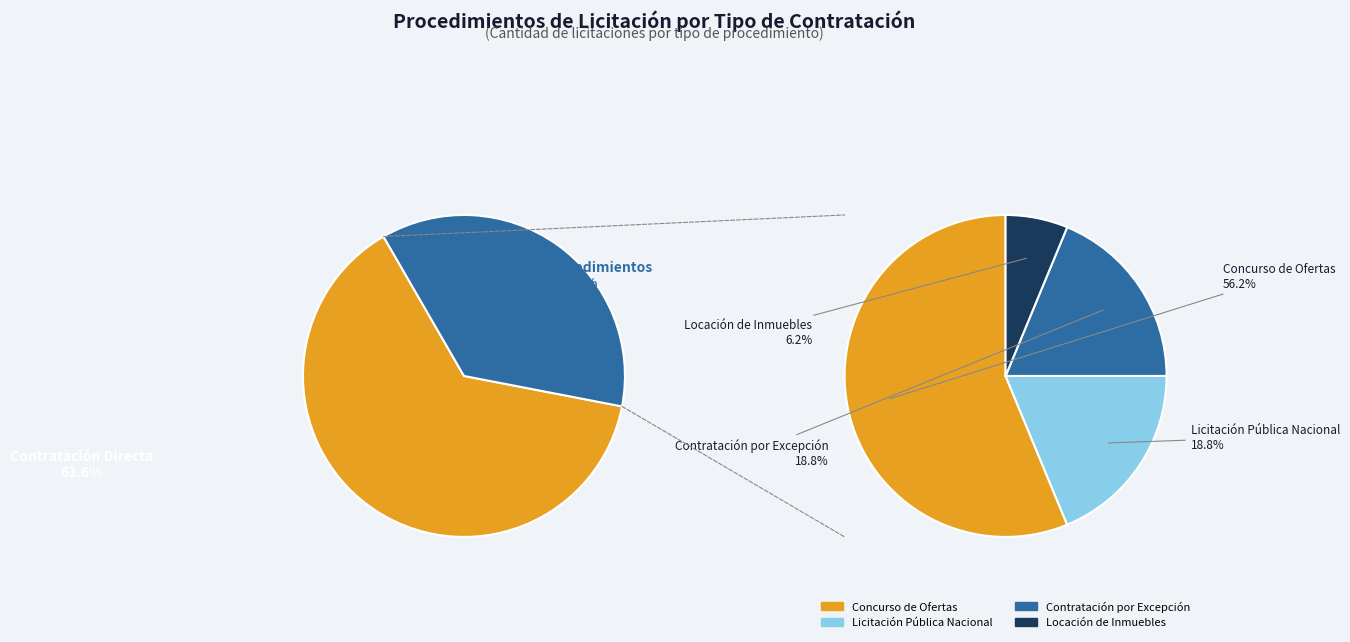

To the nearest percent, what is the average slice percentage?

20%